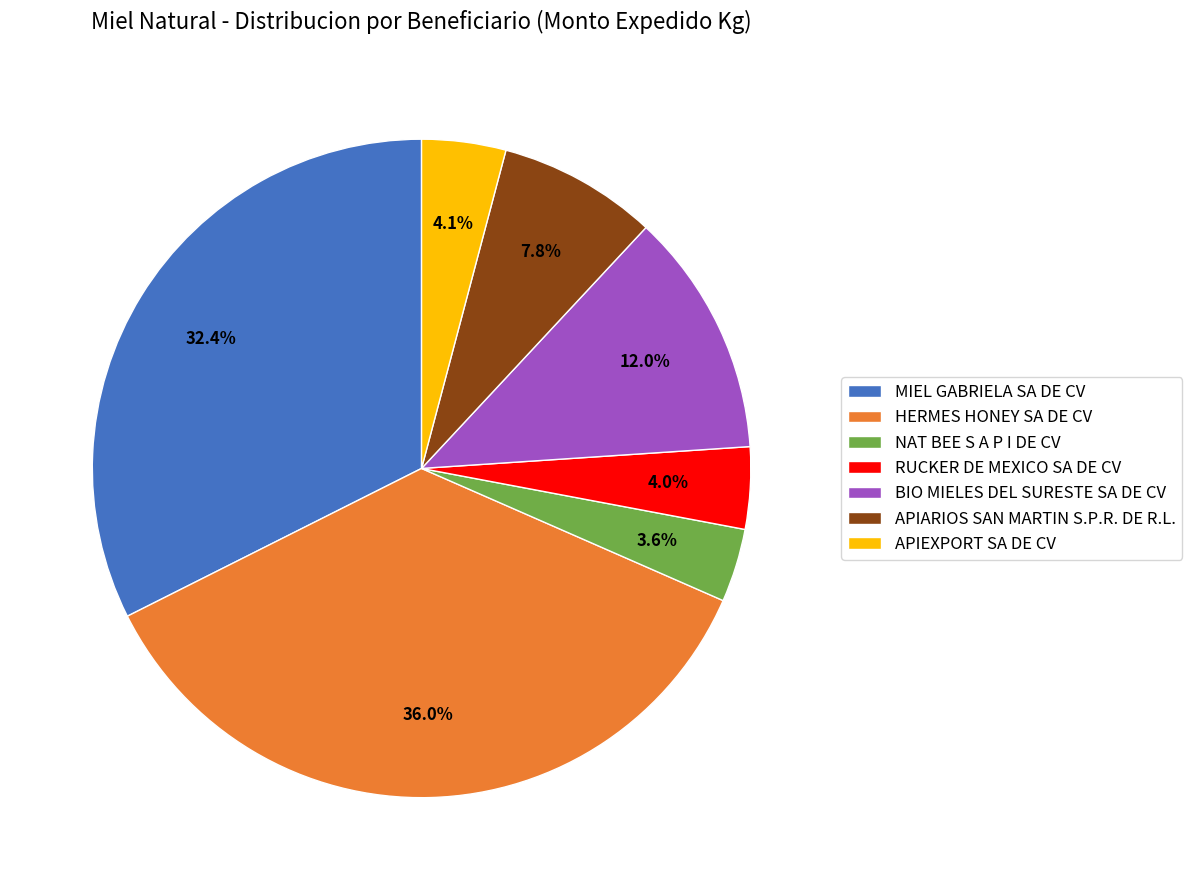

To the nearest percent, what is the difference between the largest and smallest slice percentages?

32%